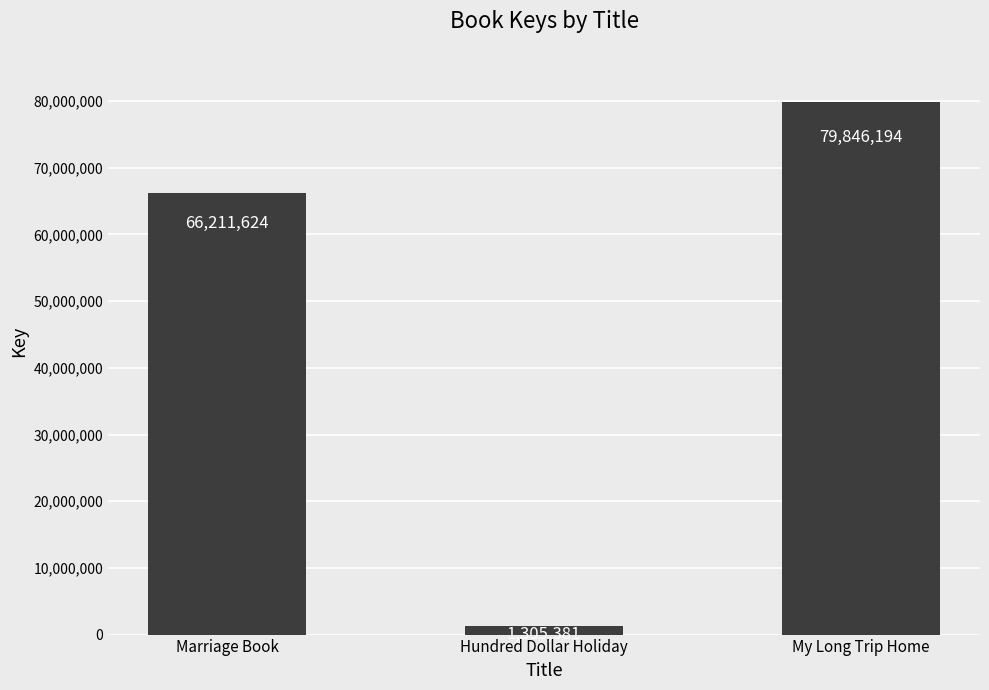

How many values are below 66211624?

1